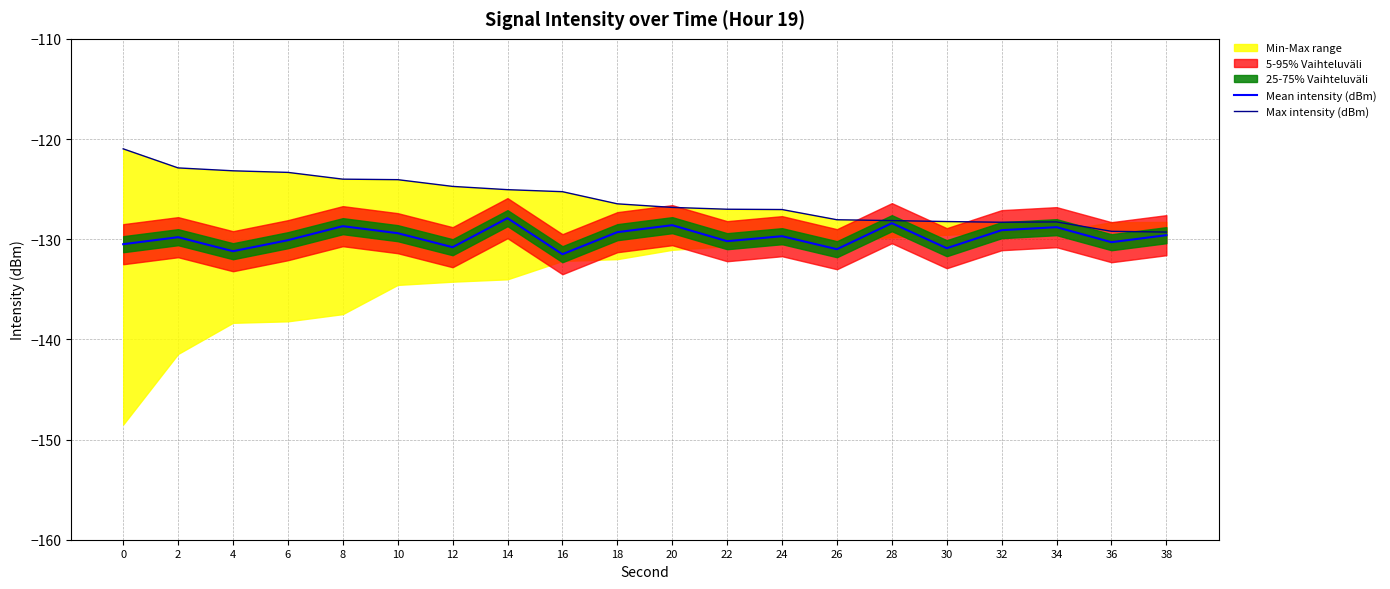

What is the sum of the Mean intensity (dBm) values at 14 and 2?

-257.7